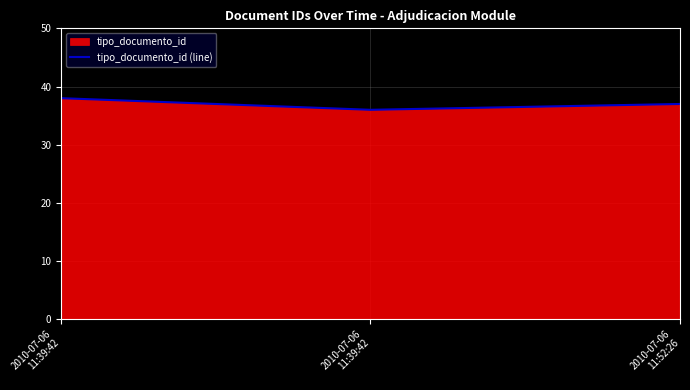

Rank the categories by value from highest to lowest.

2010-07-06
11:39:42, 2010-07-06
11:52:26, 2010-07-06
11:39:42